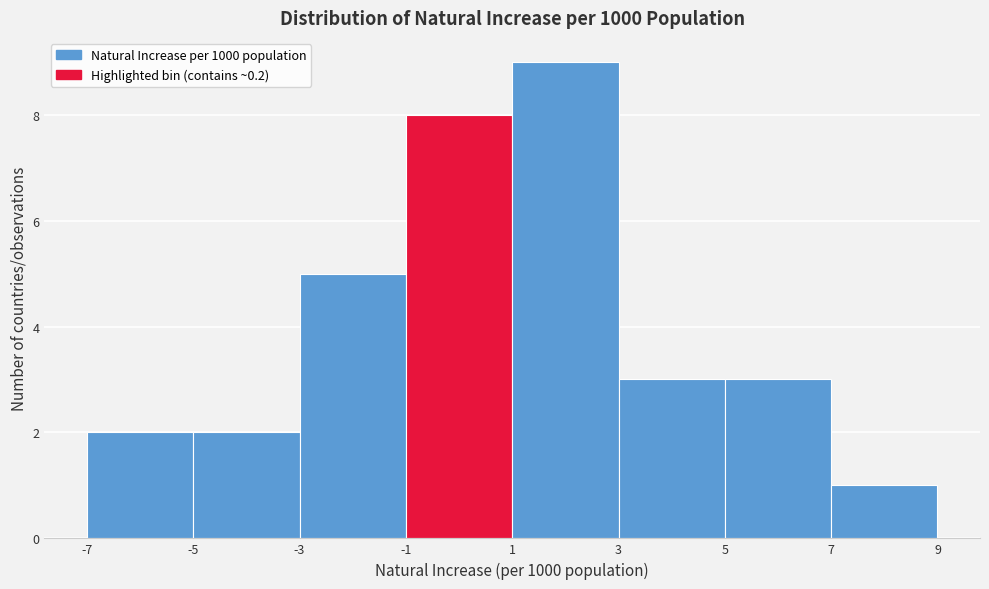

Which range on the x-axis has the tallest bar?

1 to 3